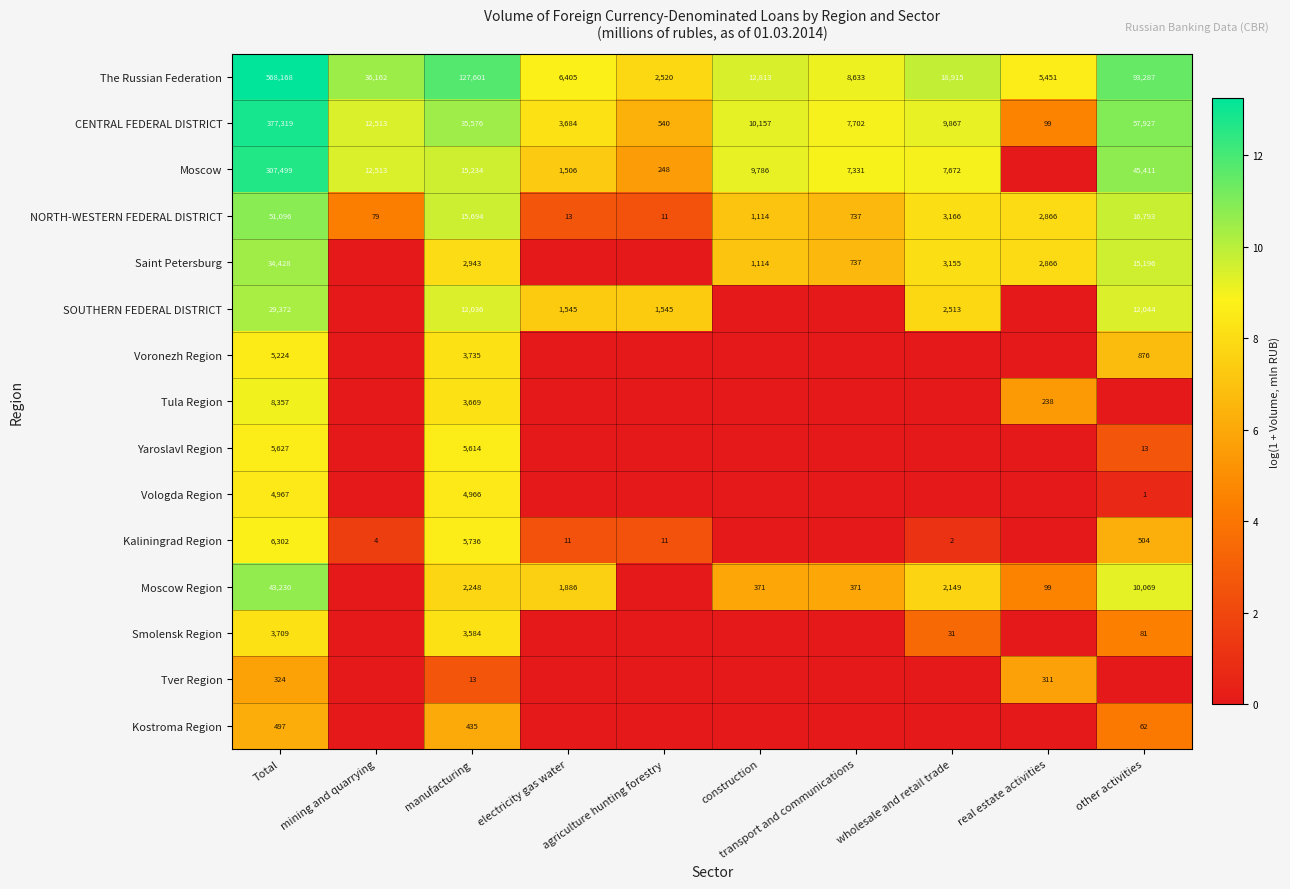

What is the average value of the The Russian Federation series?

87996